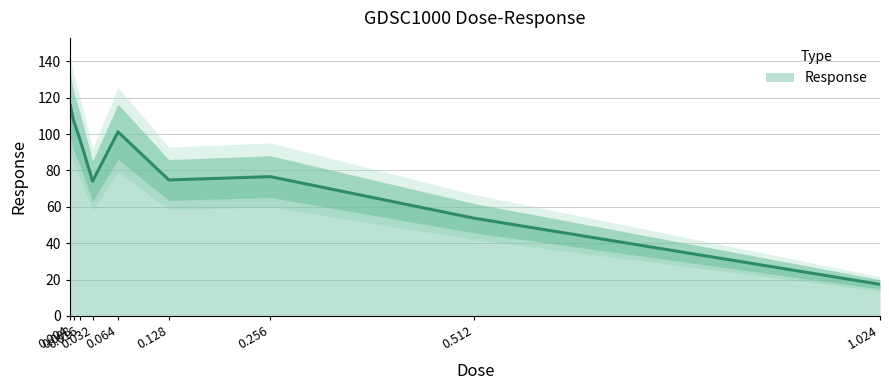

The value at 0.064 is 101.2. True or false?

True